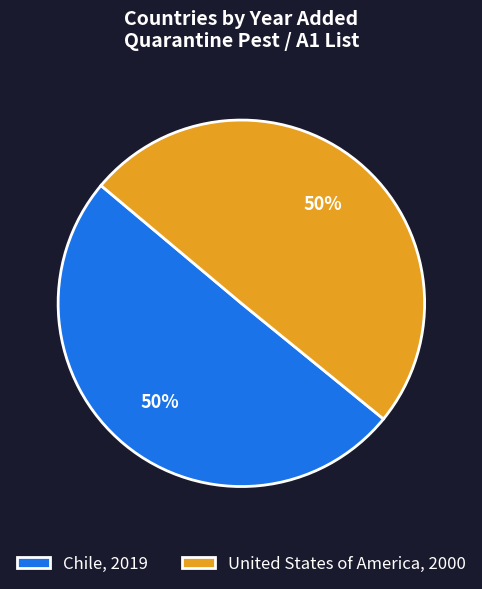

True or false: United States of America accounts for 50% of the total.

True